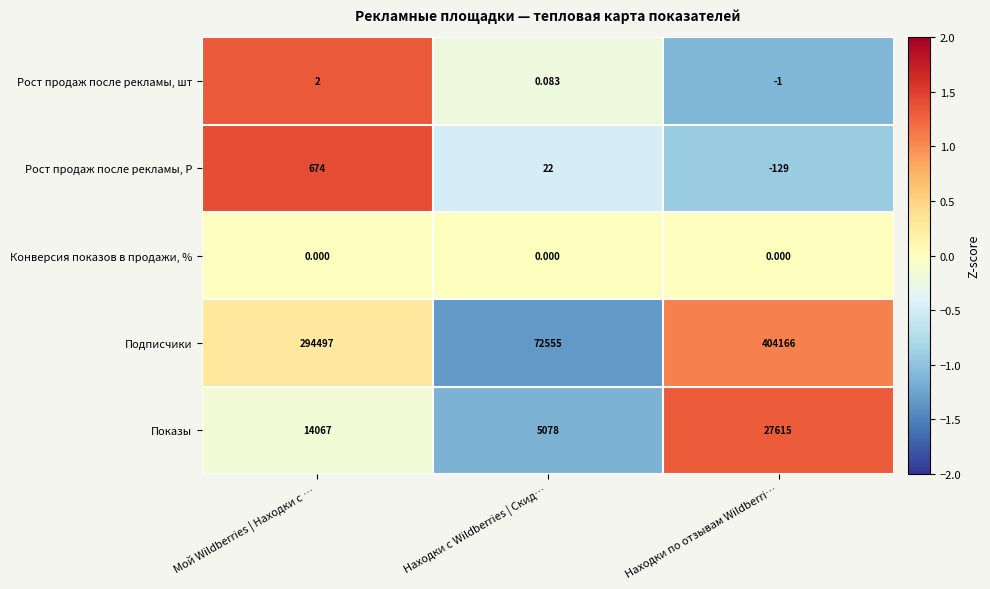

Which series has the largest range (max minus min)?

Подписчики